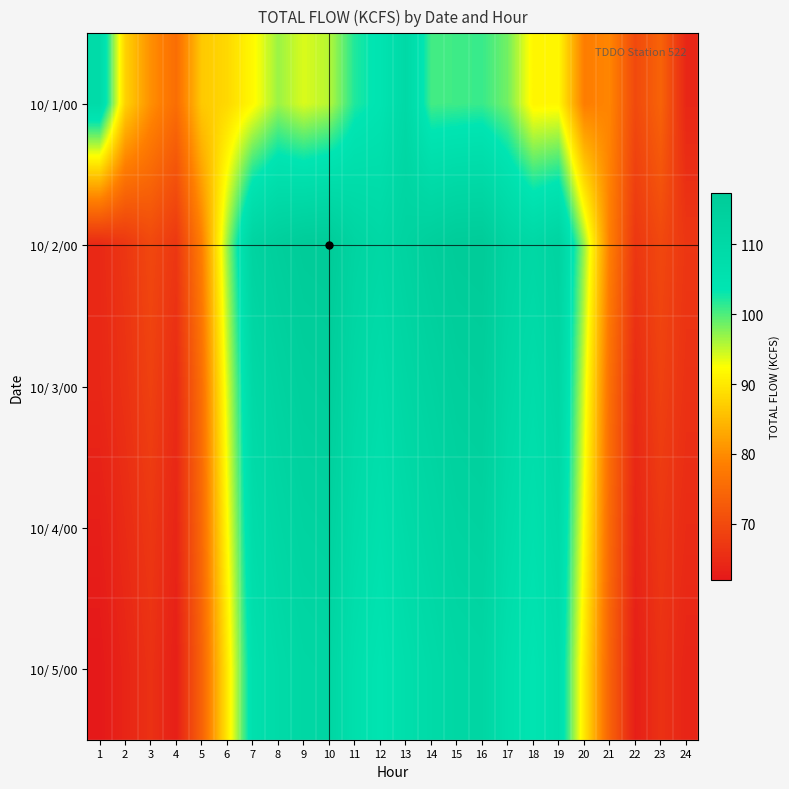

Which category has the highest value across all series?

10